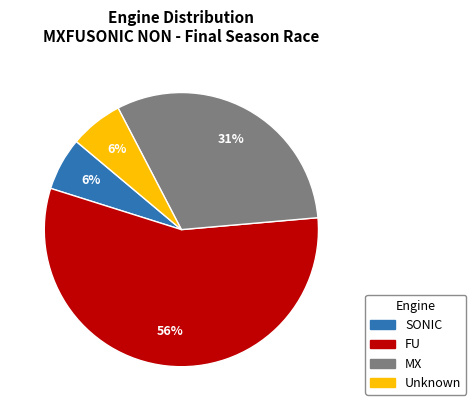

Which slice is the largest?

FU